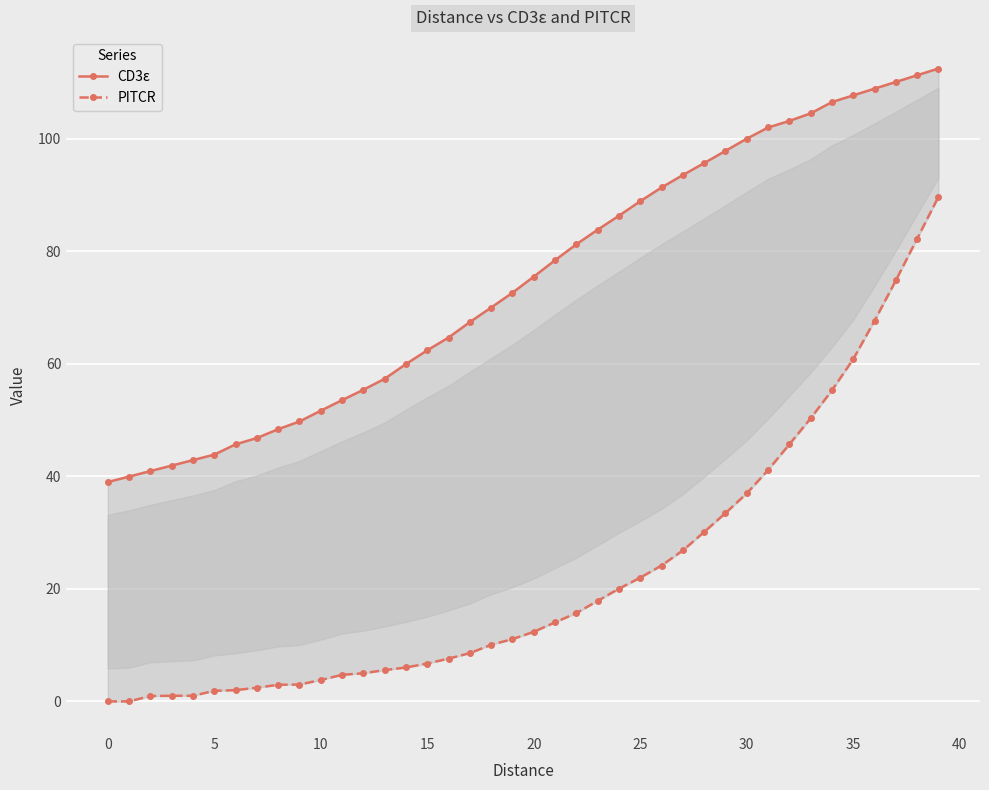

At which category does the chart reach its peak across all series?

39